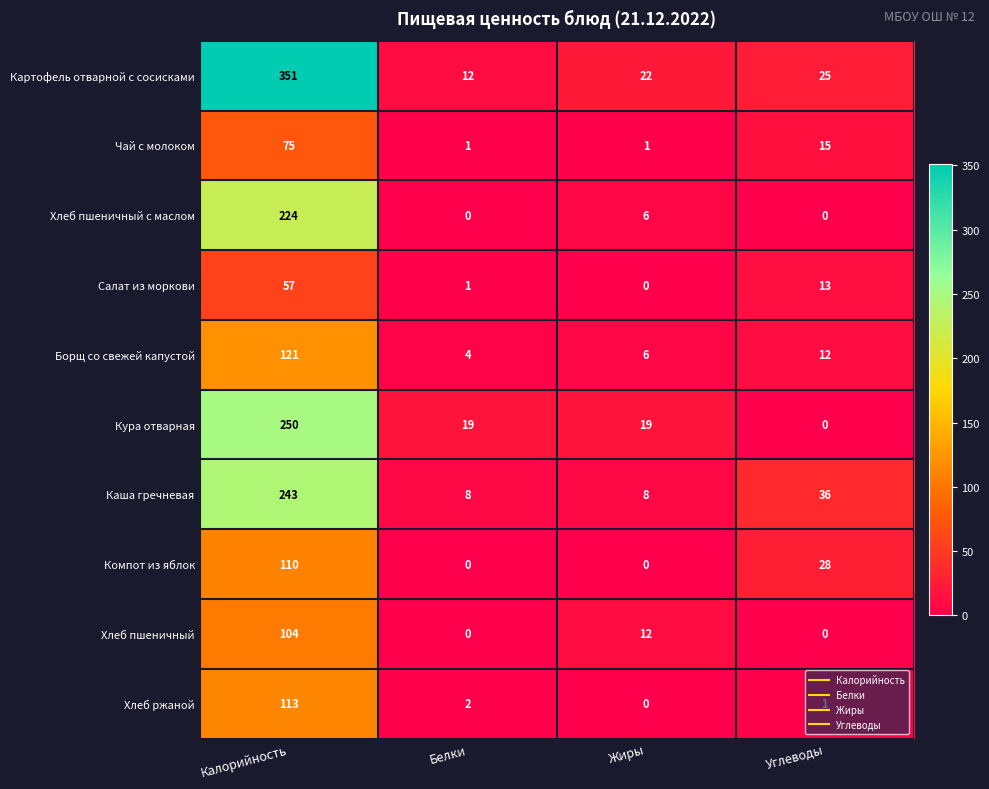

Count the number of data series in this chart.

10